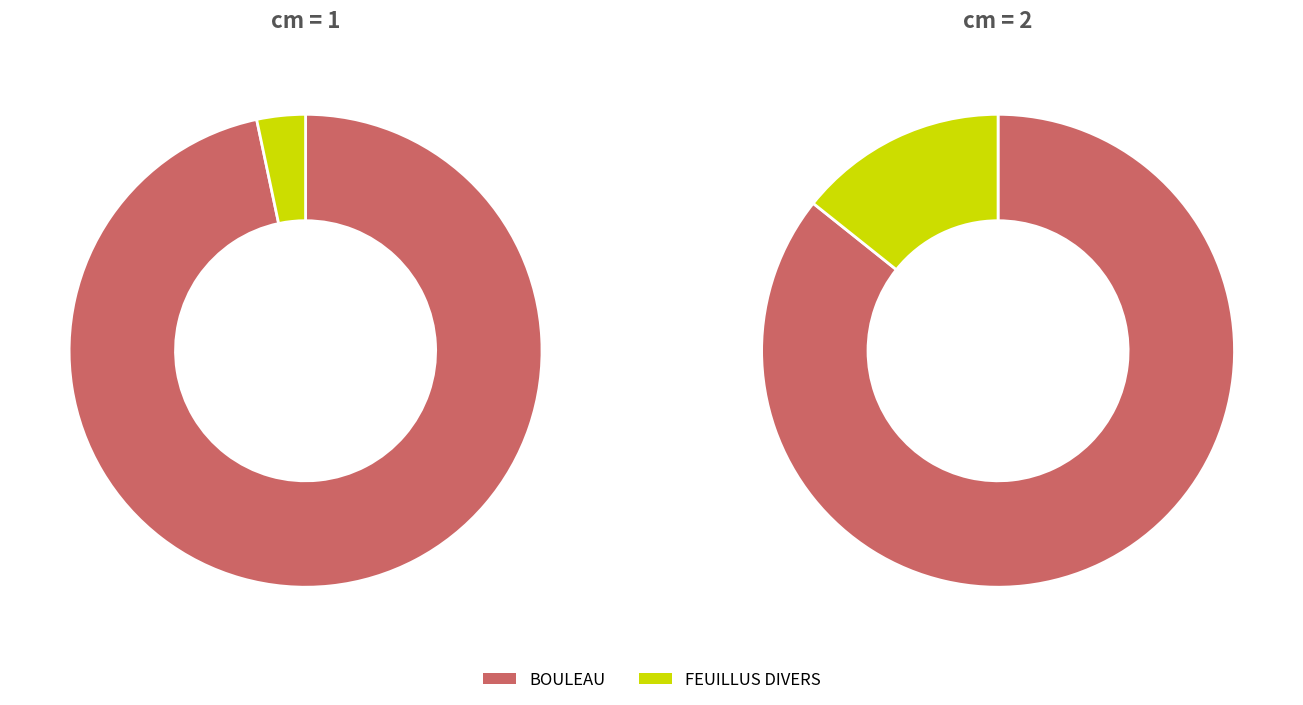

Which series changed the most between BOULEAU and FEUILLUS DIVERS?

cm1